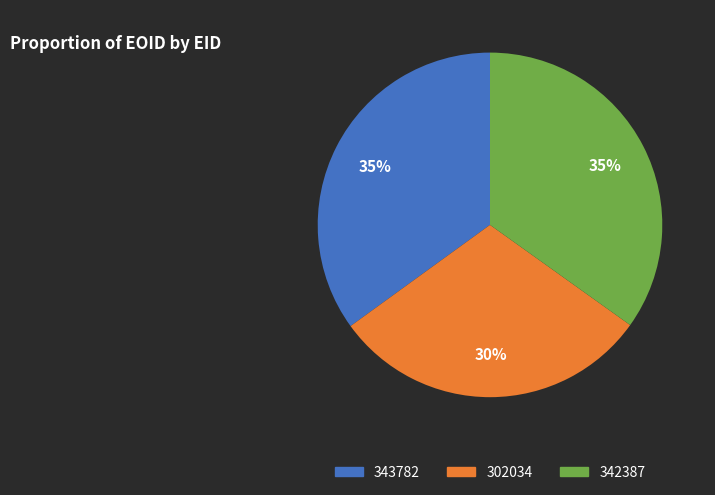

Is there any slice that represents more than half of the pie?

No